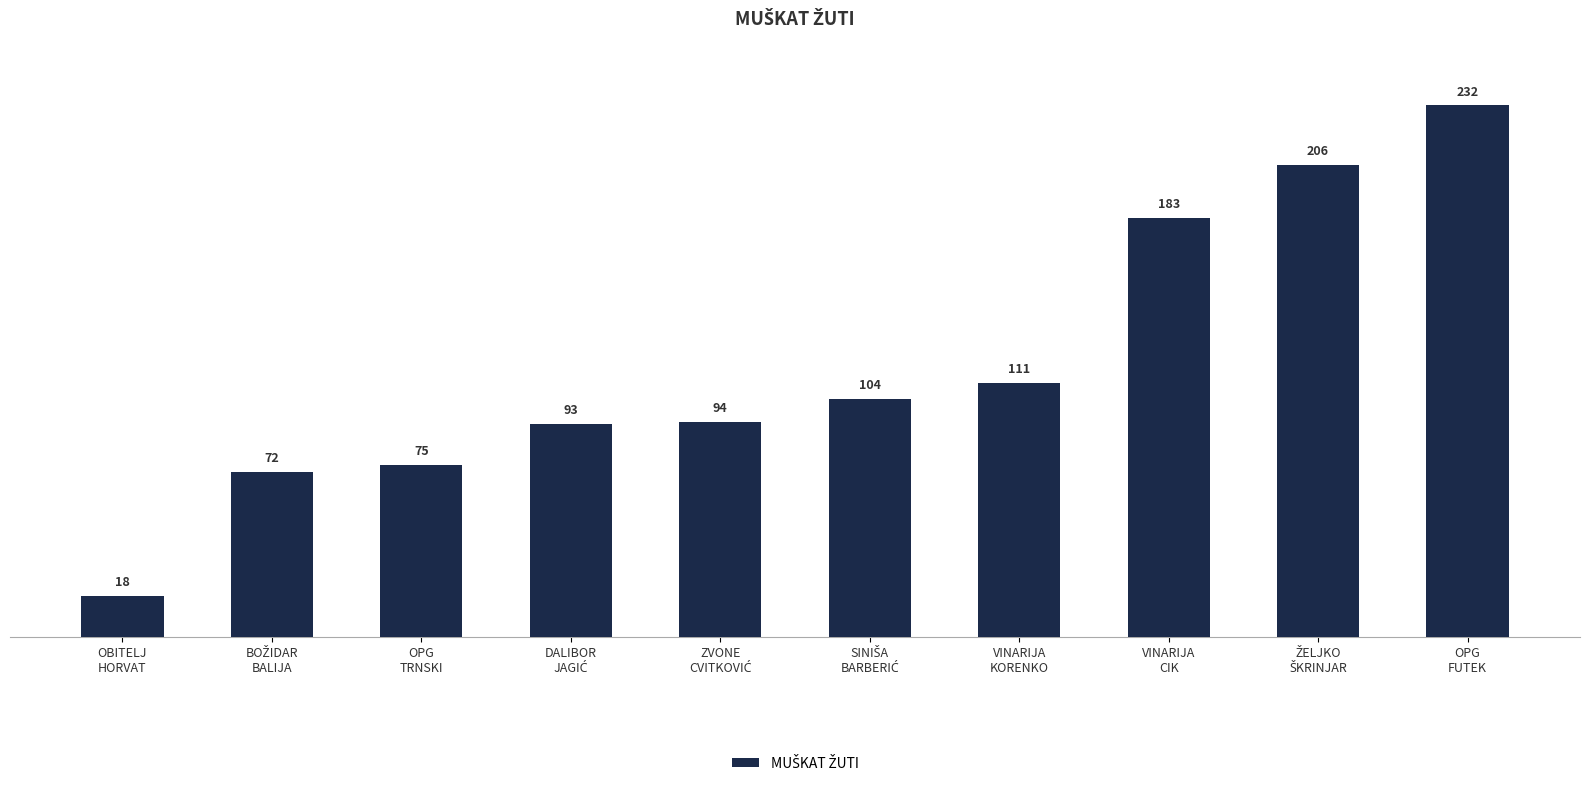

Are the bars horizontal?

No